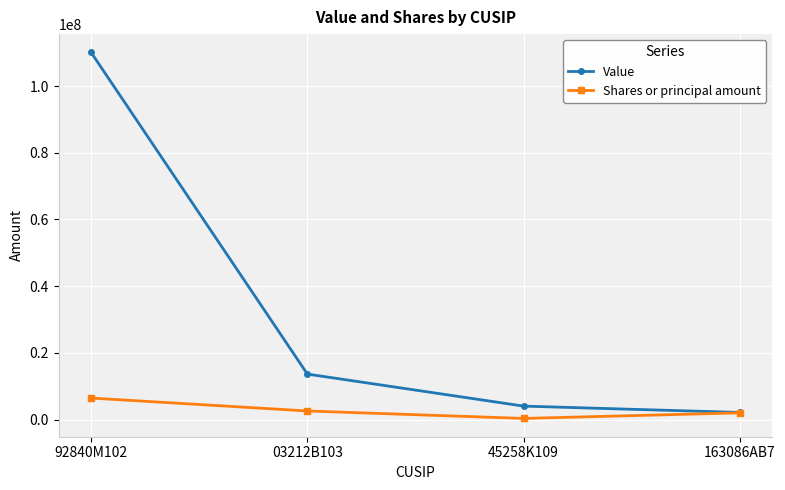

Reading left to right, list all the values displayed in this chart.

Value: 92840M102=110094000	03212B103=13627000	45258K109=4019000	163086AB7=2122000
Shares or principal amount: 92840M102=6438245	03212B103=2561375	45258K109=330000	163086AB7=2000000